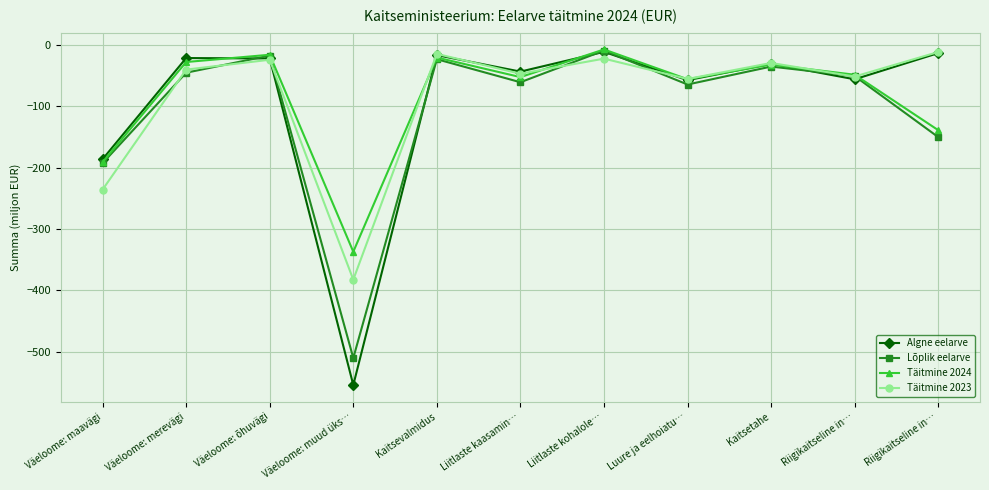

Rank the series by their maximum value, from lowest to highest.

Täitmine 2023, Algne eelarve, Lõplik eelarve, Täitmine 2024